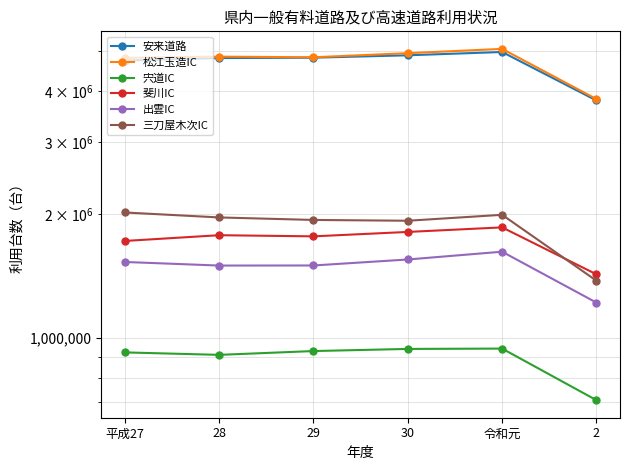

Does the chart display data point markers on the line(s)?

Yes